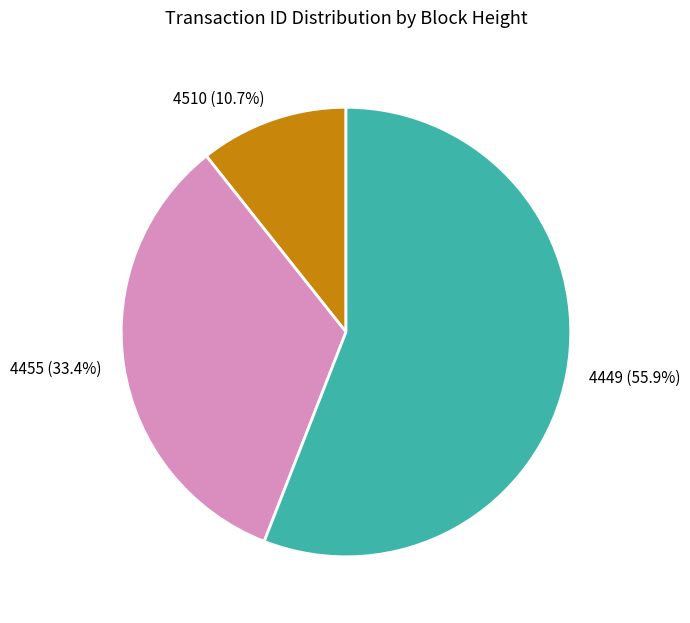

To the nearest percent, what is the difference between the 4510 and 4449 slice percentages?

45%